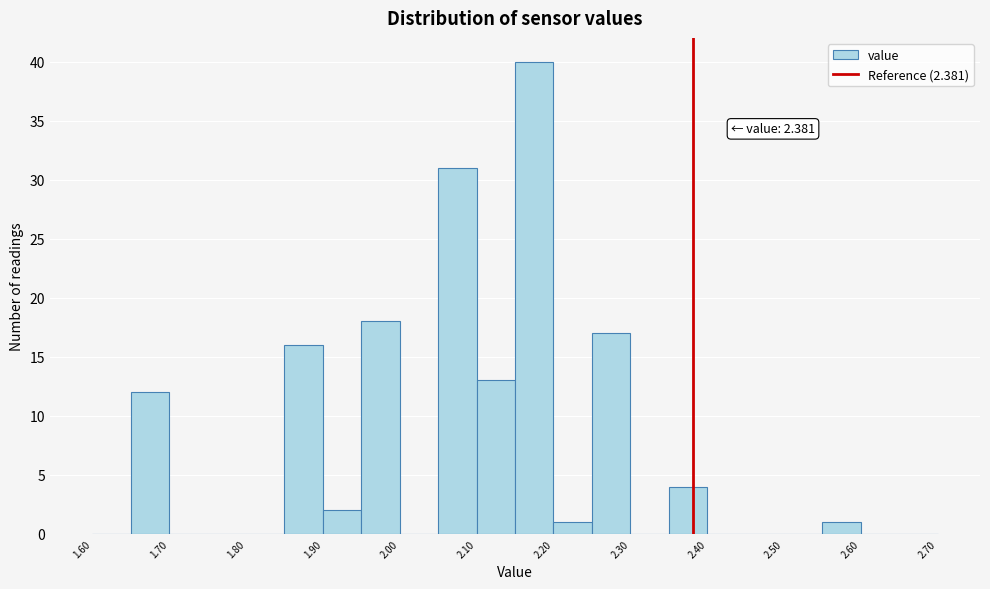

Which range on the x-axis has the tallest bar?

2.15 to 2.20